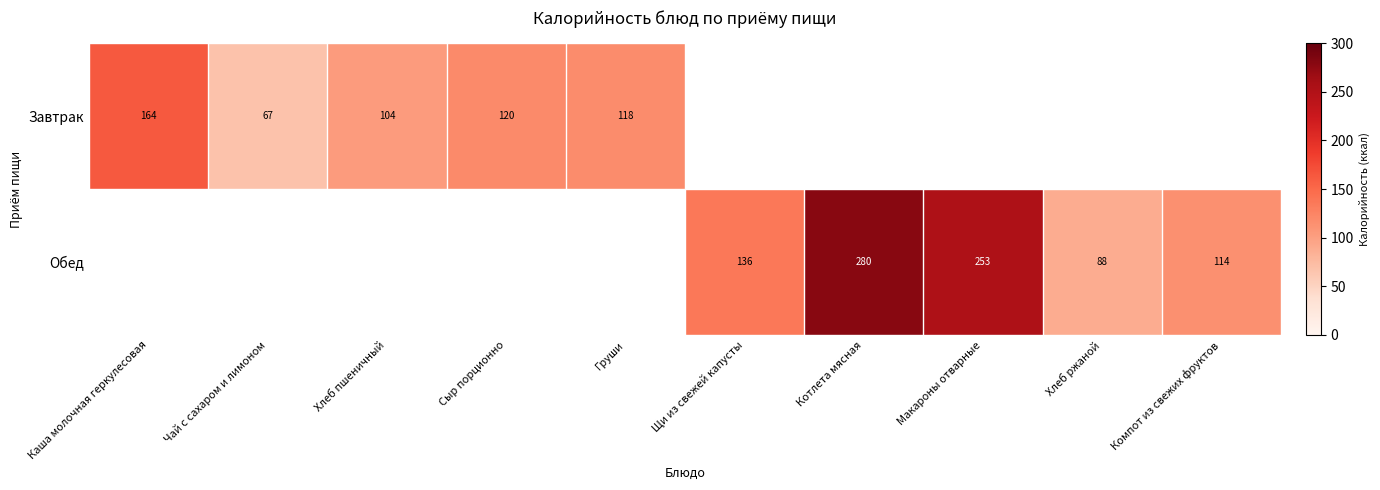

List the series in order of their overall mean, lowest first.

Завтрак, Обед